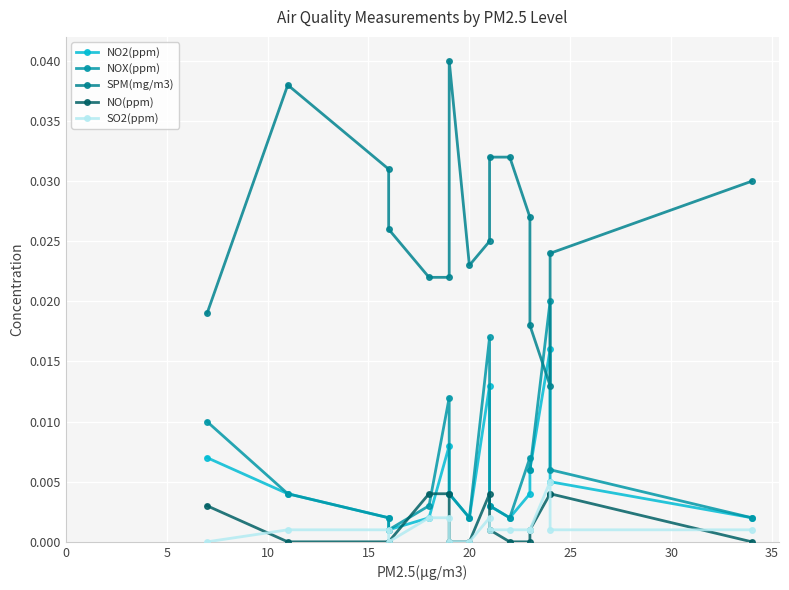

Is the value of NO2(ppm) at 0 greater than the value of SPM(mg/m3) at 14?

No